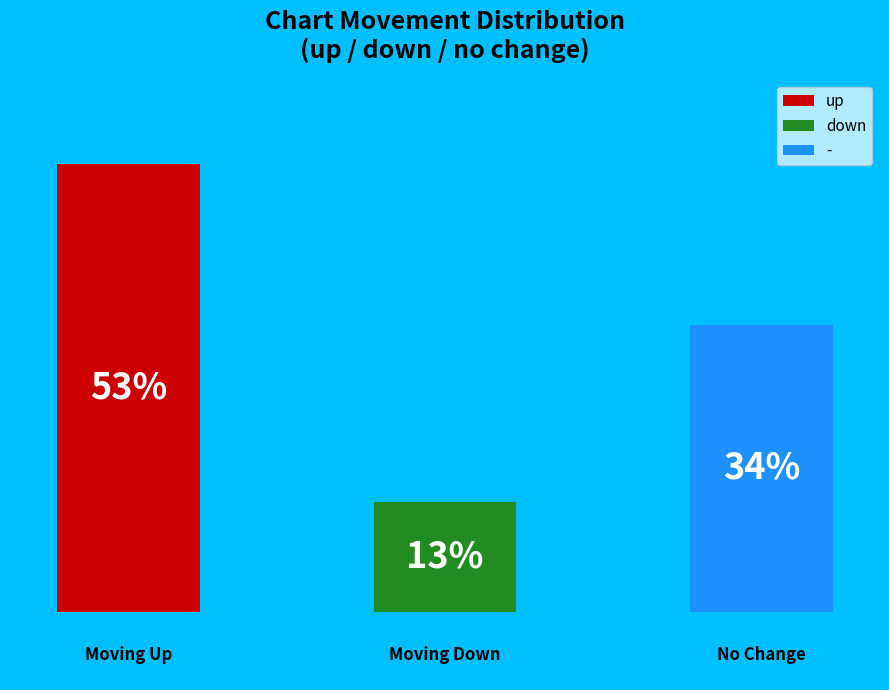

The down slice represents 13% of the pie. True or false?

True